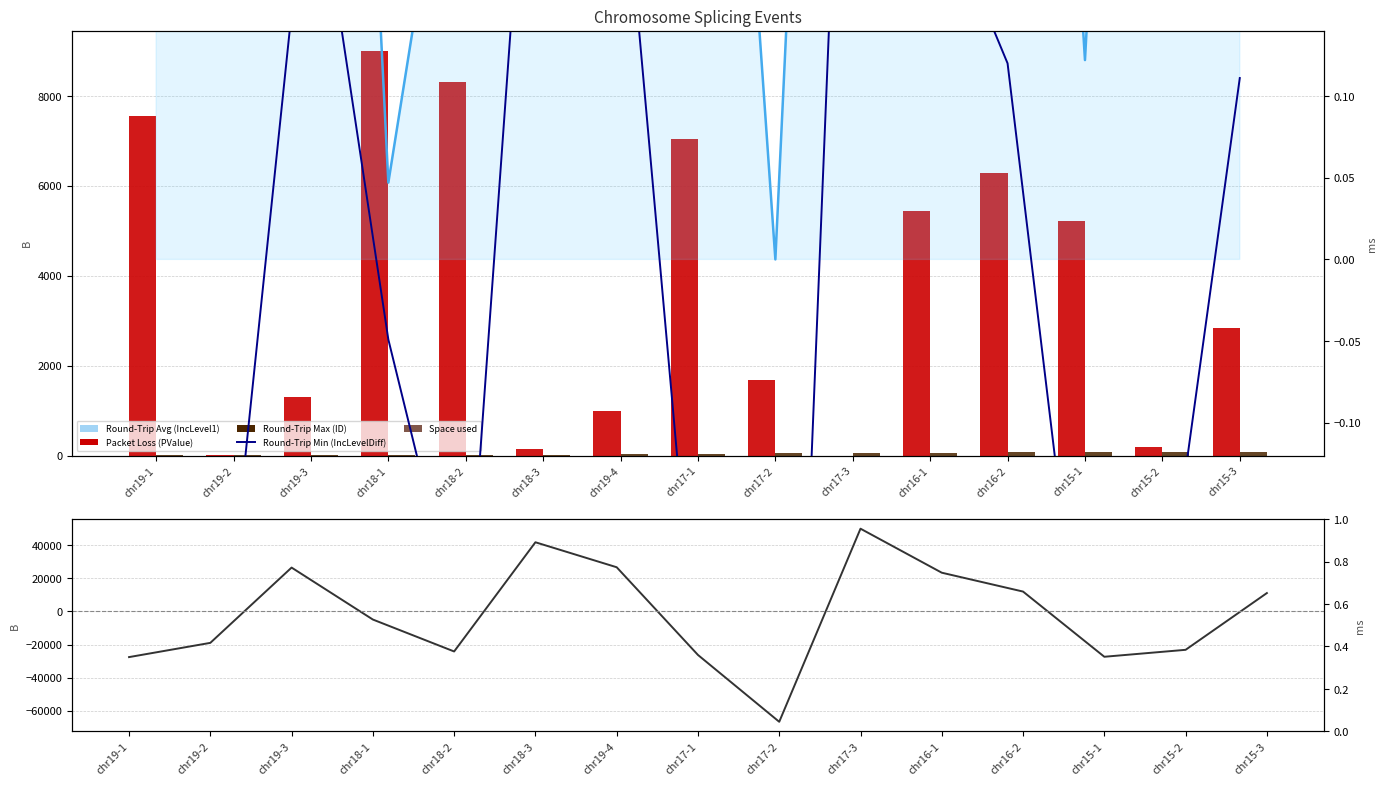

True or false: Round-Trip Min (IncLevelDiff) has a value of -0.1 at chr19-1.

False